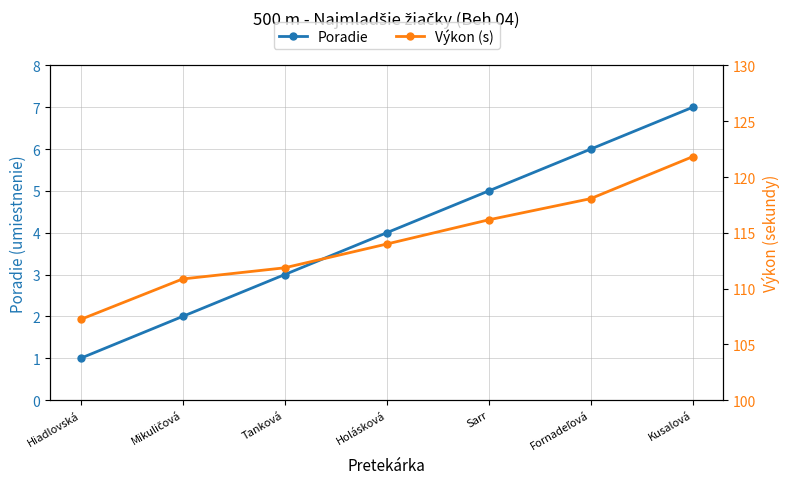

Reading left to right, what are all the values shown in this chart?

Poradie: Hiadlovská=1.0	Mikuličová=2.0	Tanková=3.0	Holásková=4.0	Sarr=5.0	Fornadeľová=6.0	Kusalová=7.0
Výkon (s): Hiadlovská=107.2	Mikuličová=110.9	Tanková=111.9	Holásková=114.0	Sarr=116.2	Fornadeľová=118.1	Kusalová=121.8